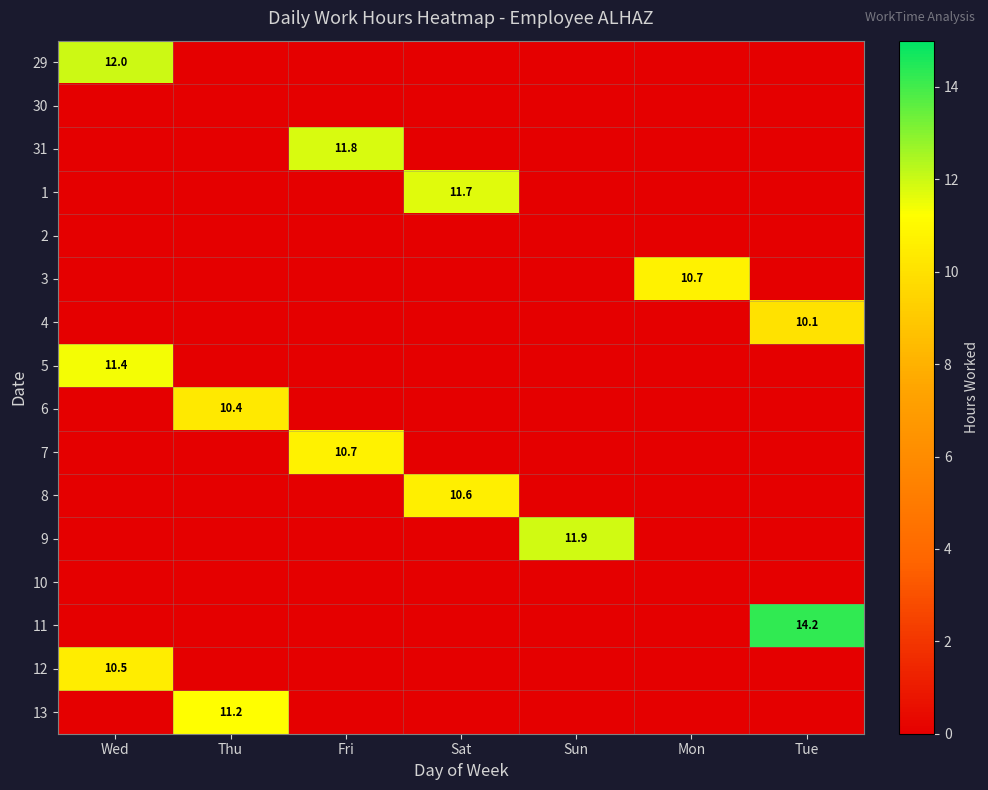

Is it true that 29 equals 0.0 at Tue?

True